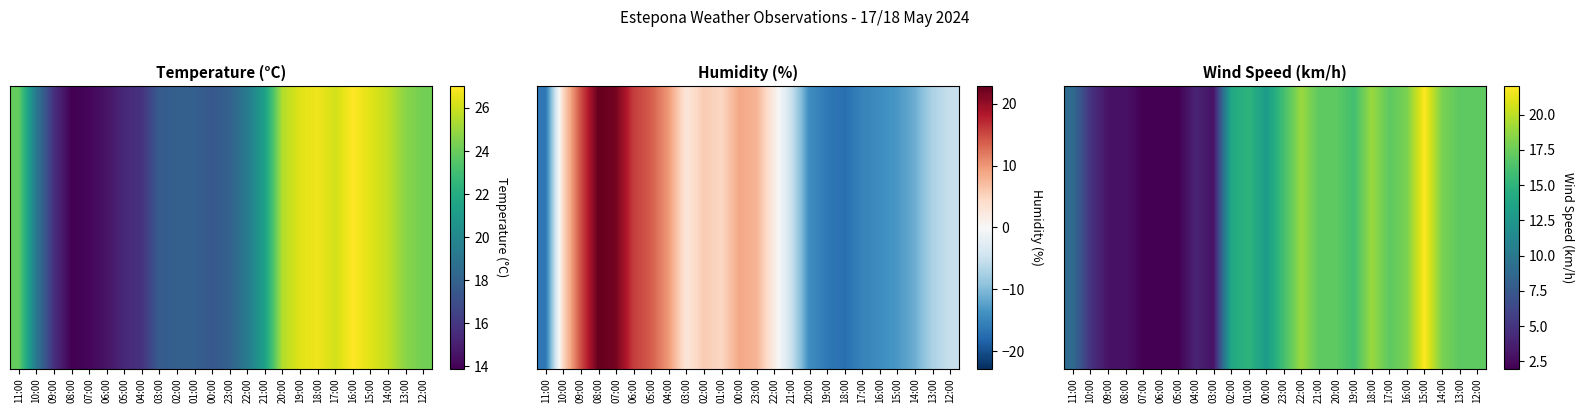

Approximately how many times larger is the value at 02:00 compared to 03:00?

4.7